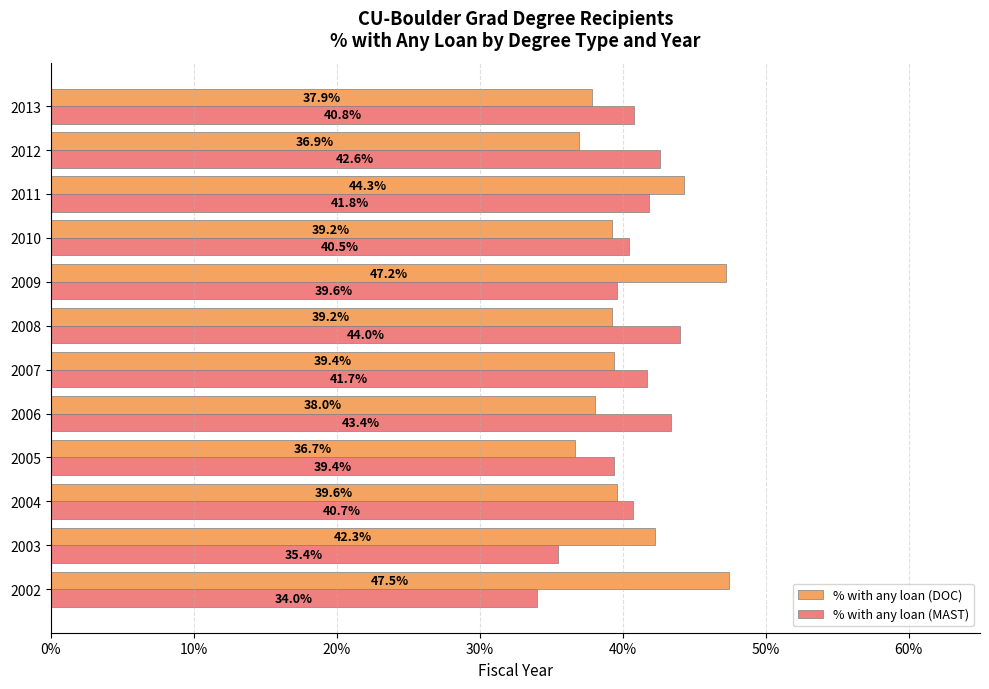

What are all the series names shown in the legend?

% with any loan (DOC), % with any loan (MAST)